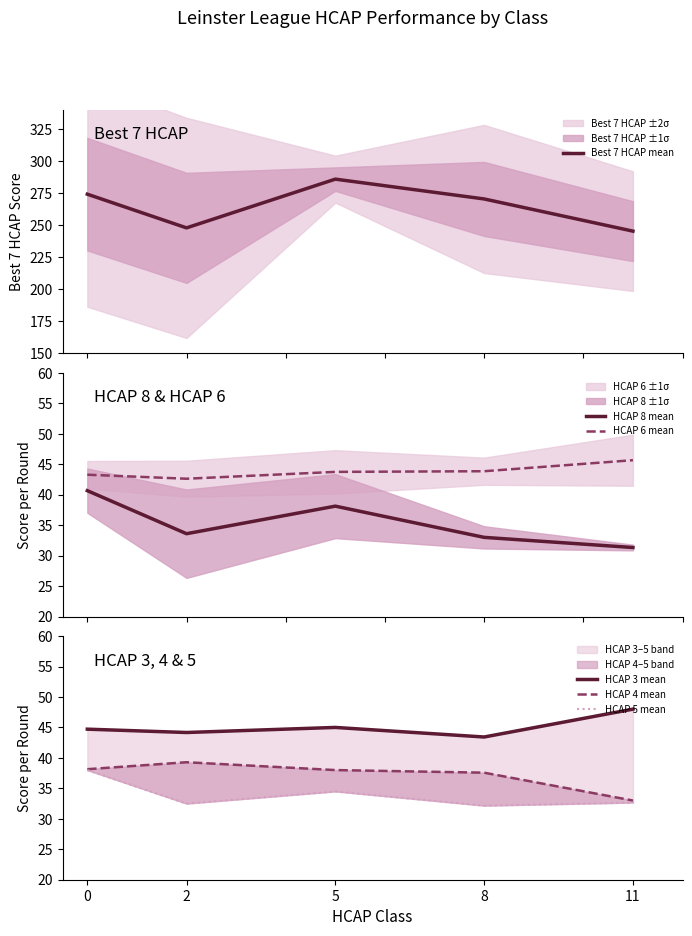

The value of HCAP 3 mean at 2 is 44.2. True or false?

True